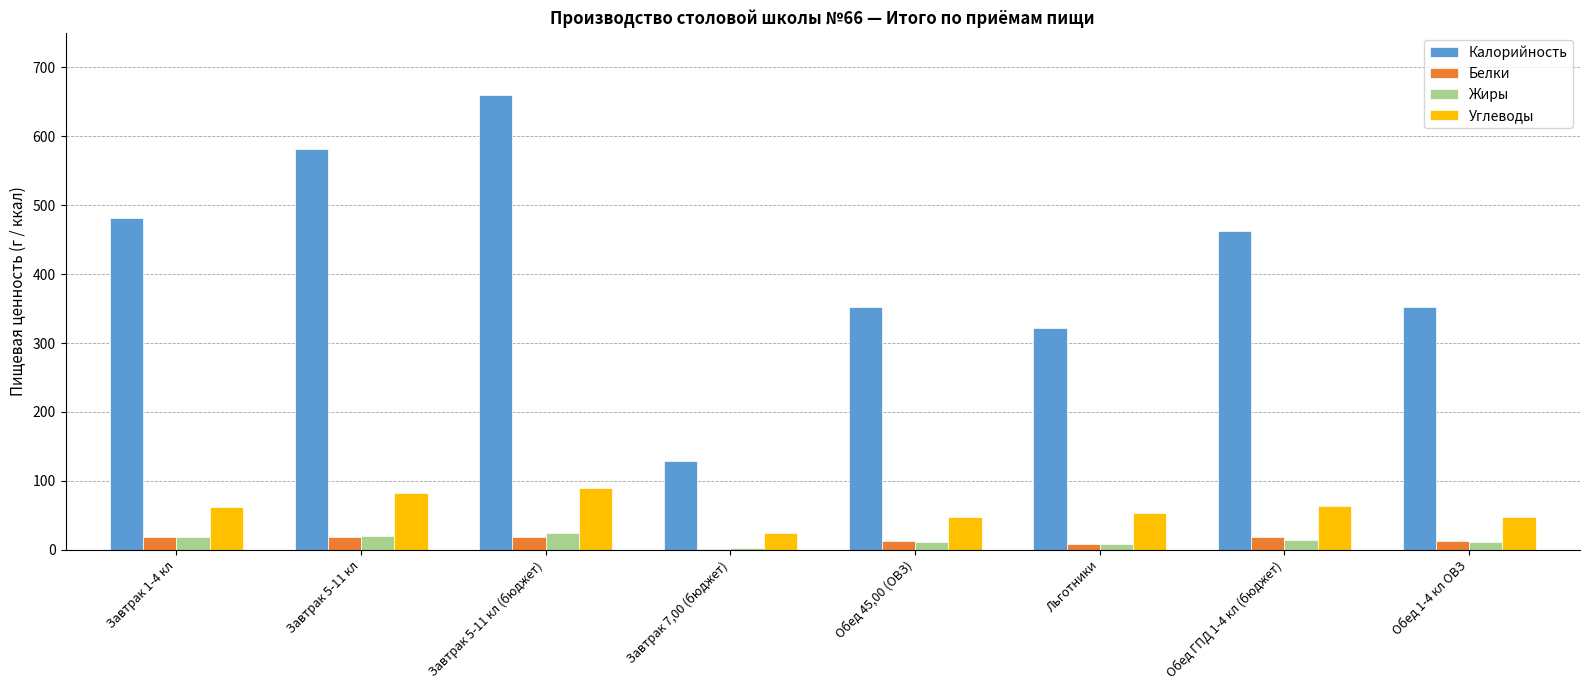

Which series changed the most between Обед 45,00 (ОВЗ) and Льготники?

Калорийность